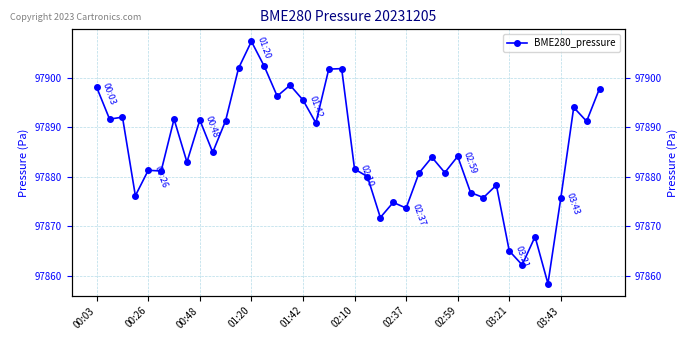

Read the value at 23.

97874.8